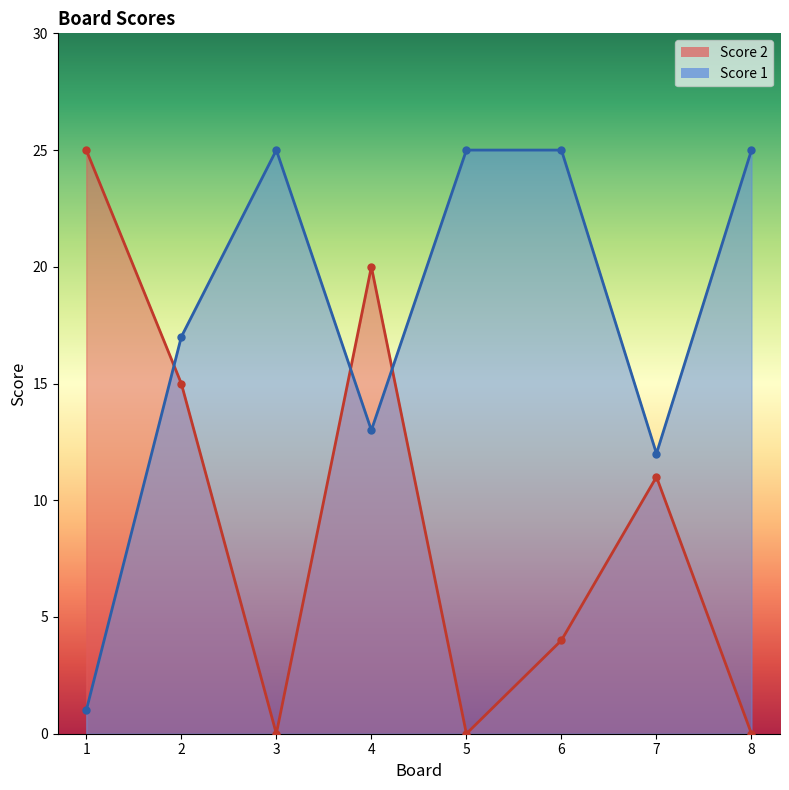

Which has a higher value, 4 or 3?

4